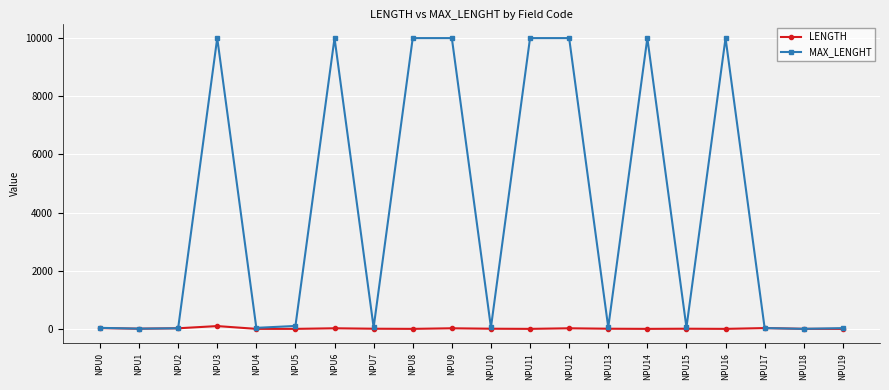

Which series has the largest range (max minus min)?

MAX_LENGHT